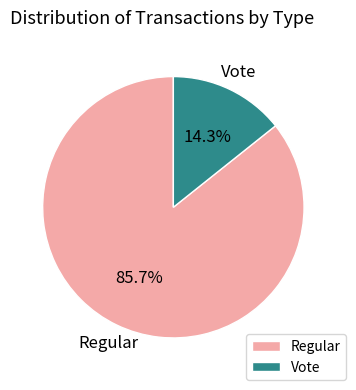

To the nearest percent, what percentage of the pie is Vote?

14%